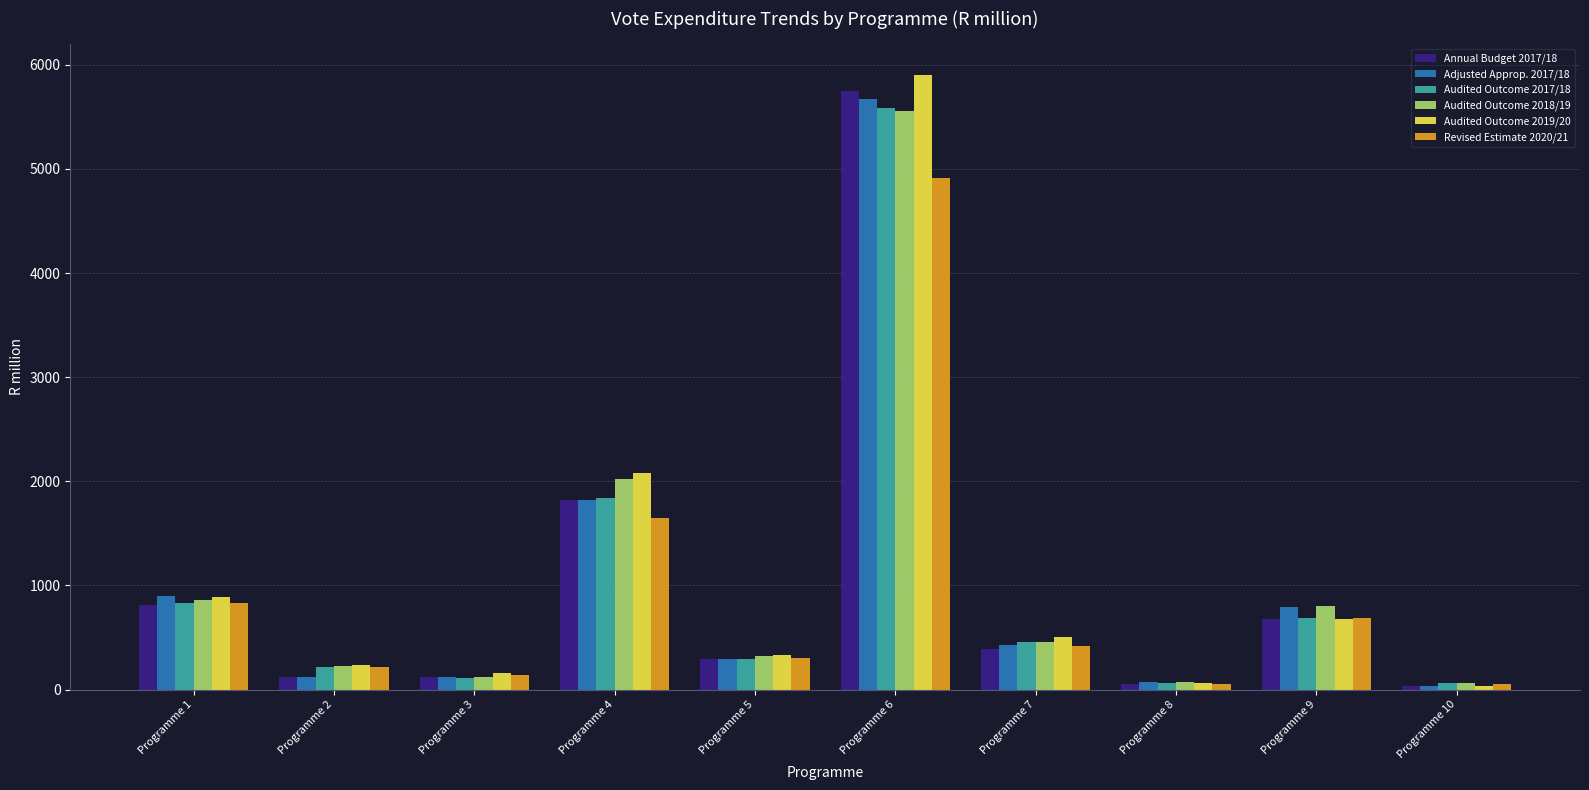

Is it true that Revised Estimate 2020/21 equals 829.9 at Programme 1?

True